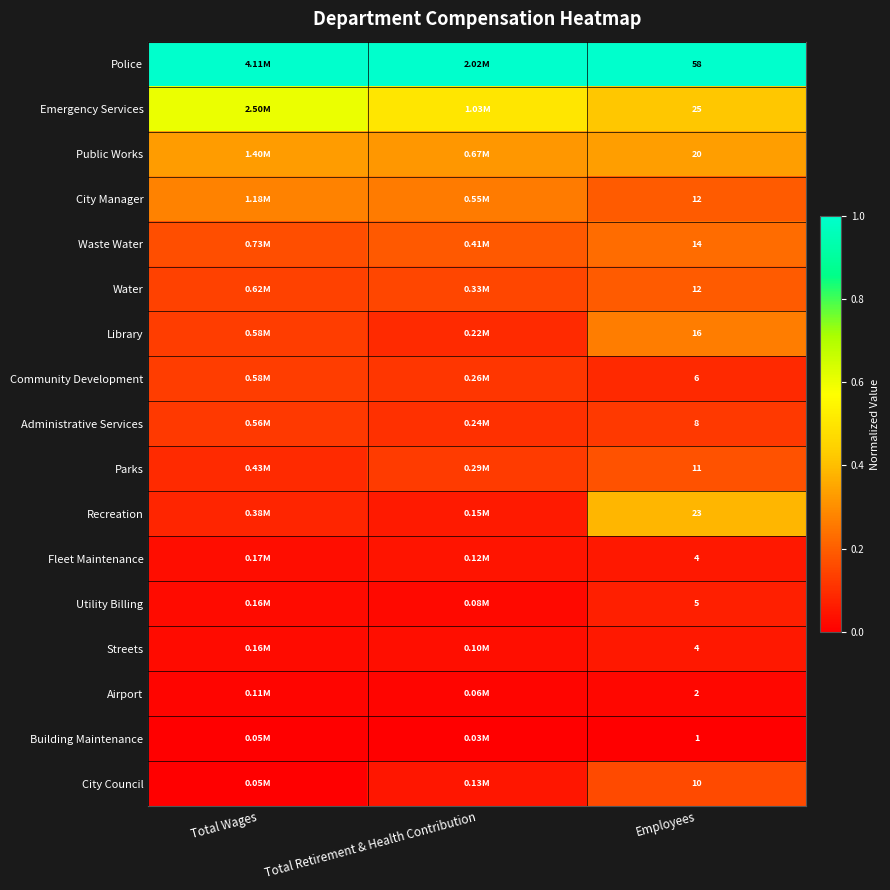

Which label corresponds to the smallest value in the chart?

Total Retirement & Health Contribution